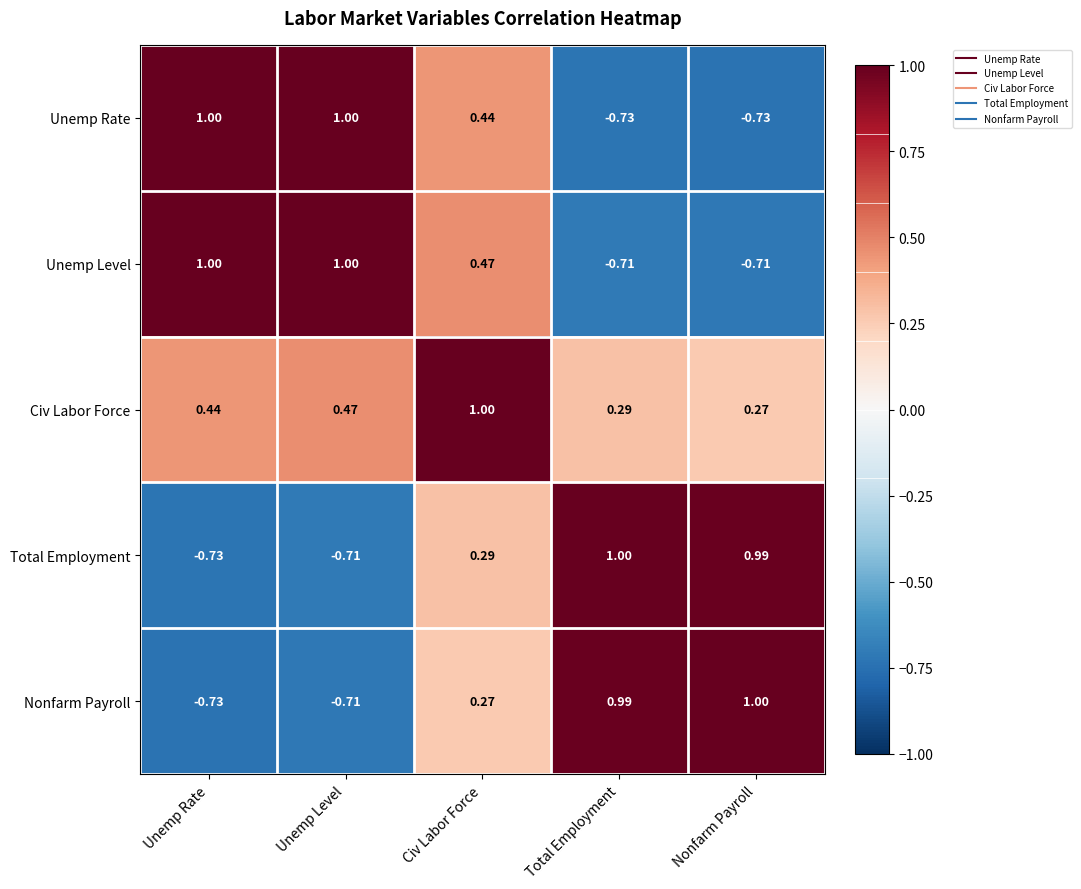

At which label is Total Employment closest to 0?

Civ Labor Force